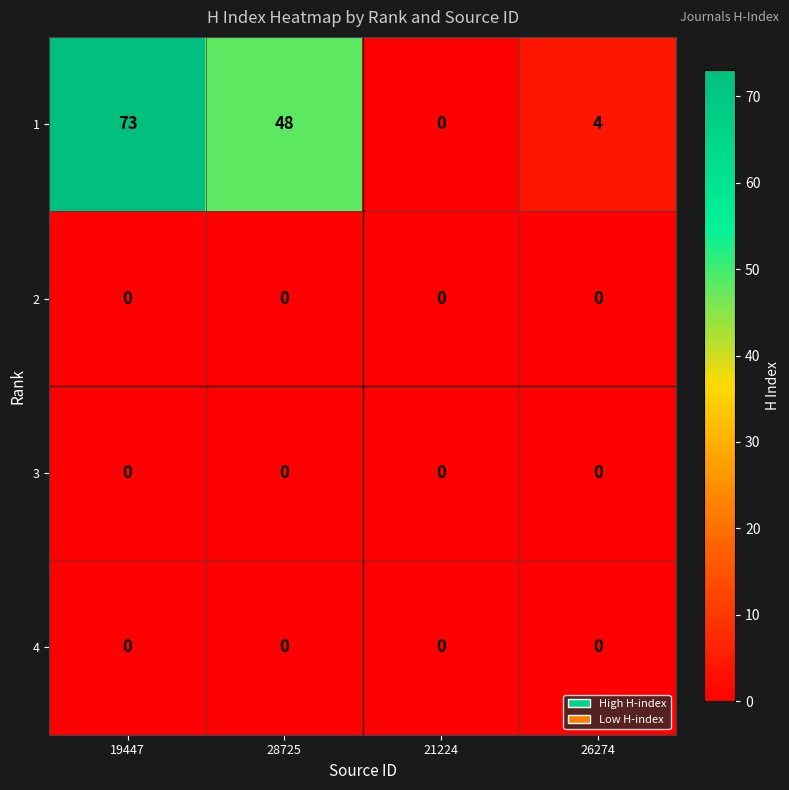

Where does the 1 series first go above 48?

19447